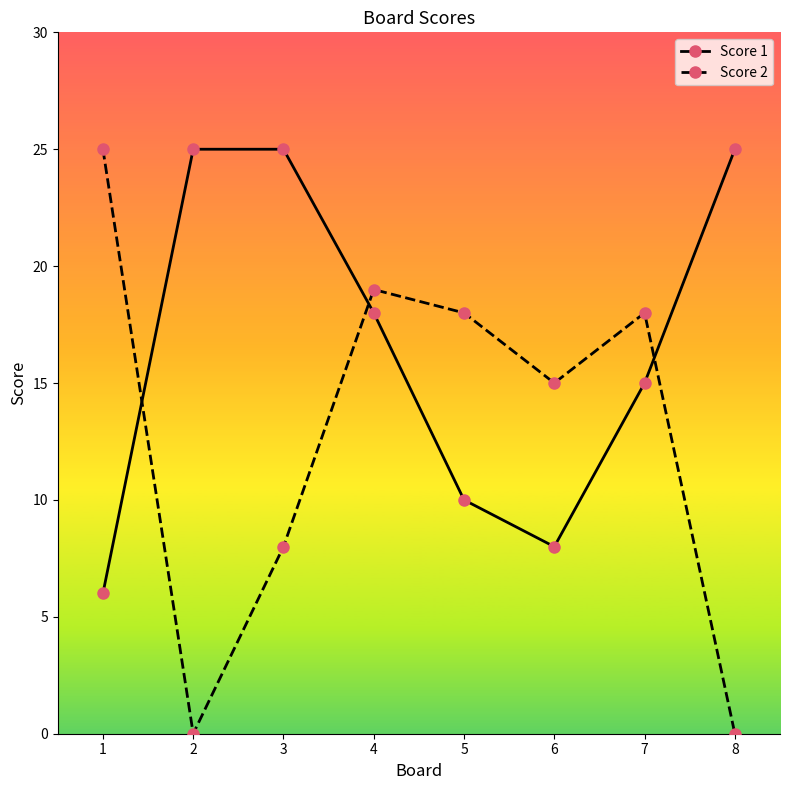

Which series has the largest range (max minus min)?

Score 2